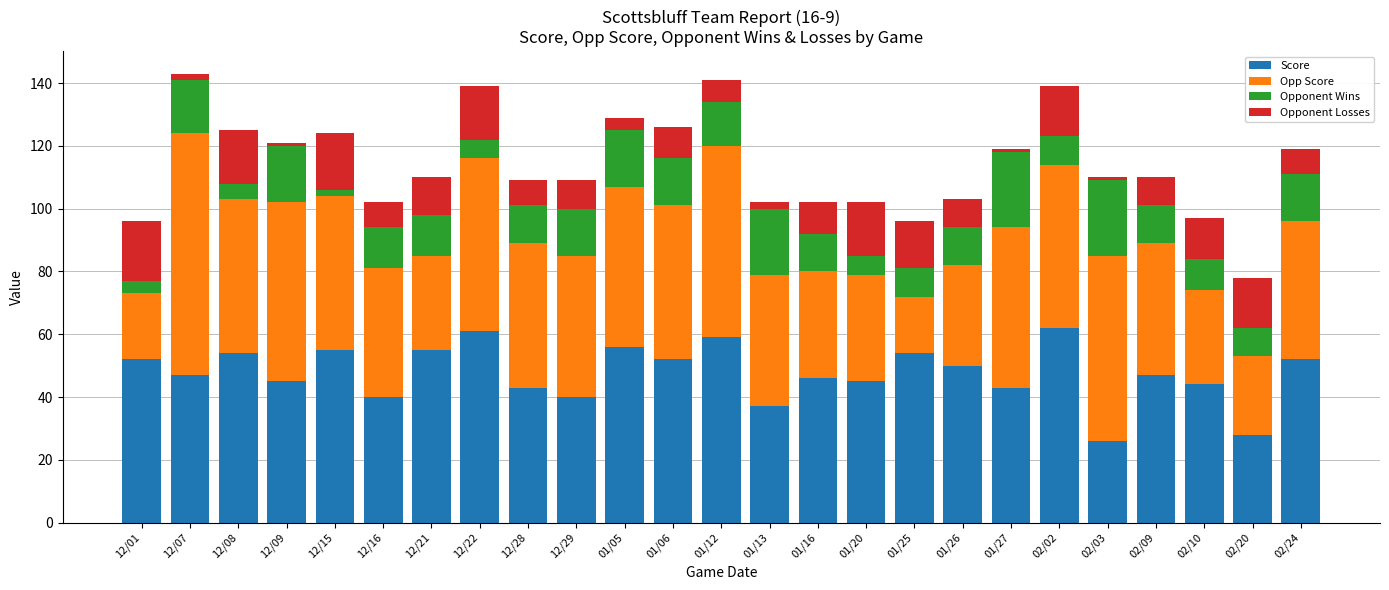

Does the chart contain stacked bars?

Yes